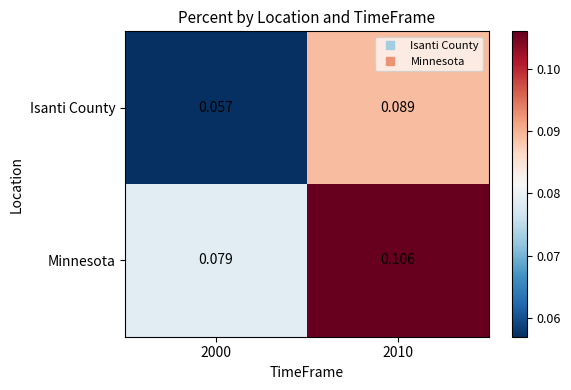

Which series has the largest range (max minus min)?

Isanti County